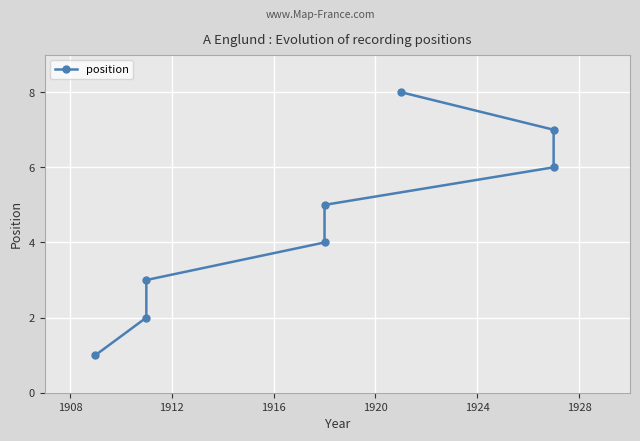

What is the value of the 2nd point from the left?

2